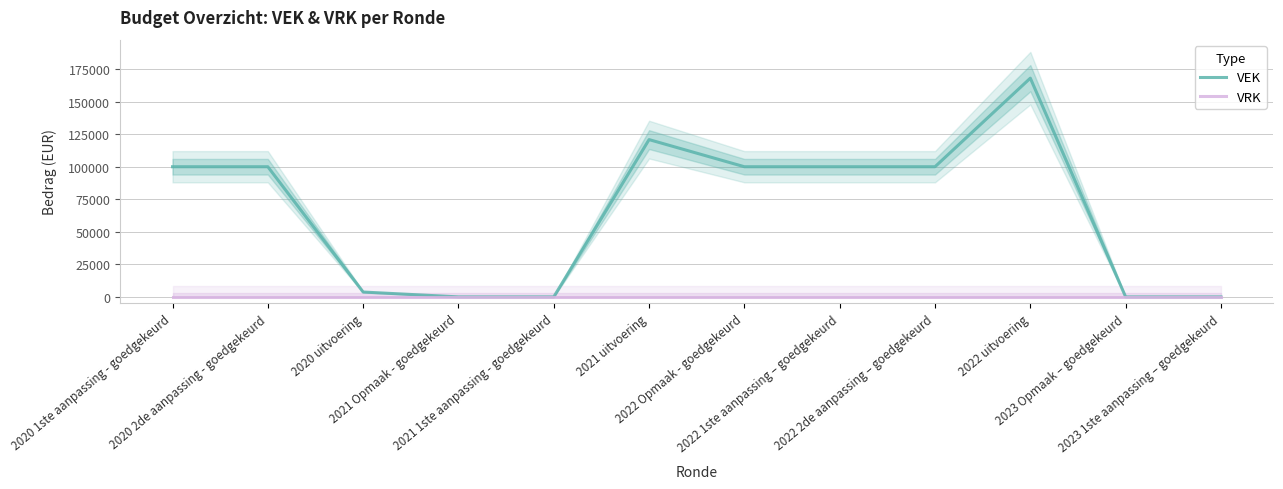

Reading right to left, extract all data points from this chart.

VEK: 0	0	168052	100000	100000	100000	120845	0	0	3735	100000	100000
VRK: 0	0	0	0	0	0	0	0	0	0	0	0